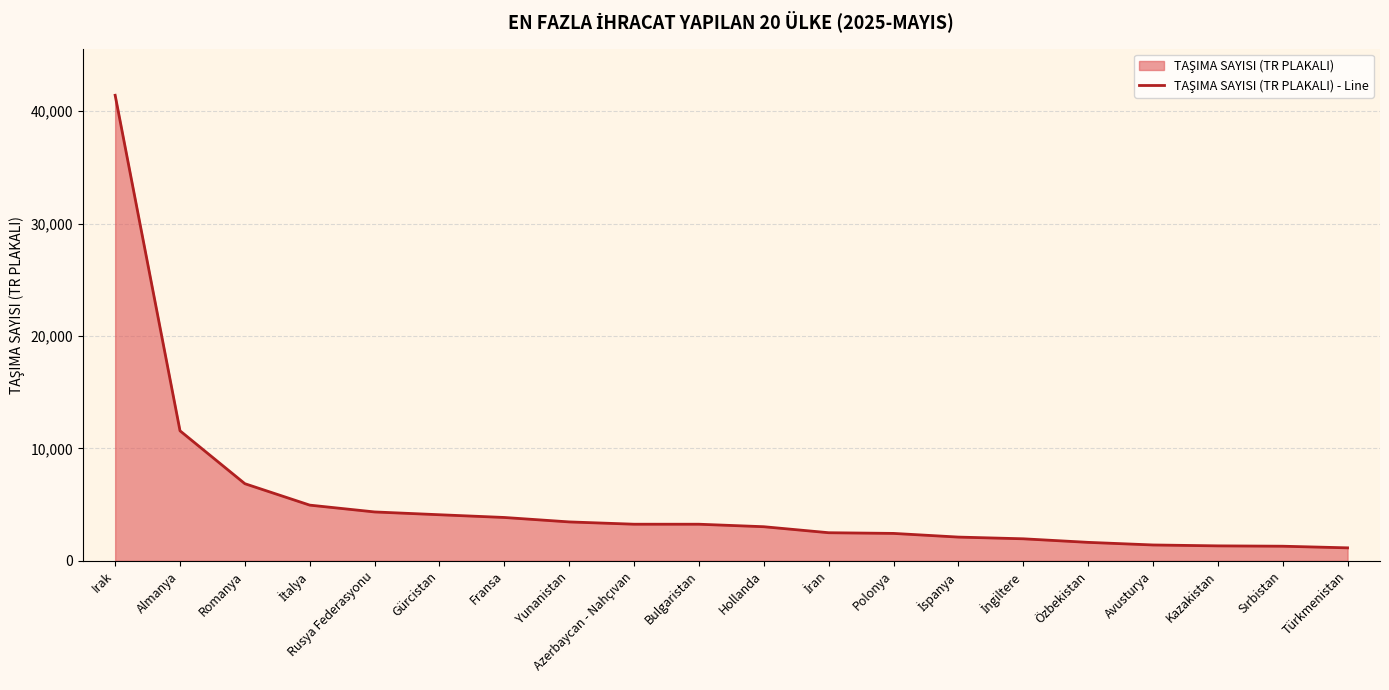

Is it true that the value at Bulgaristan is 3258?

True